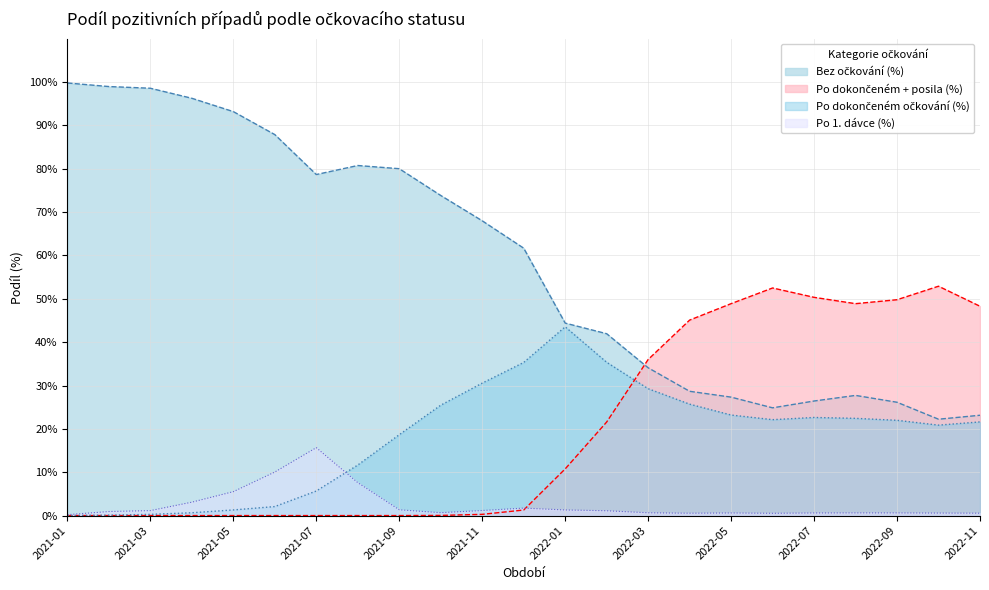

What is the spread (max minus min) of values at 2021-01?

1.0